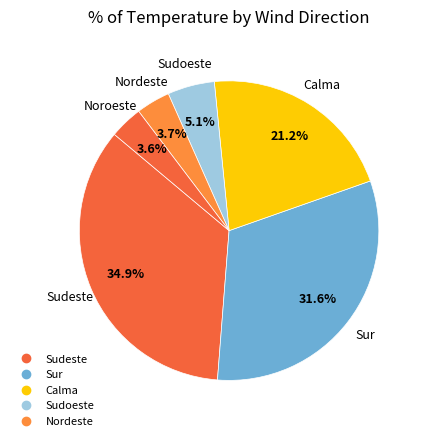

How many segments does this pie chart have?

6